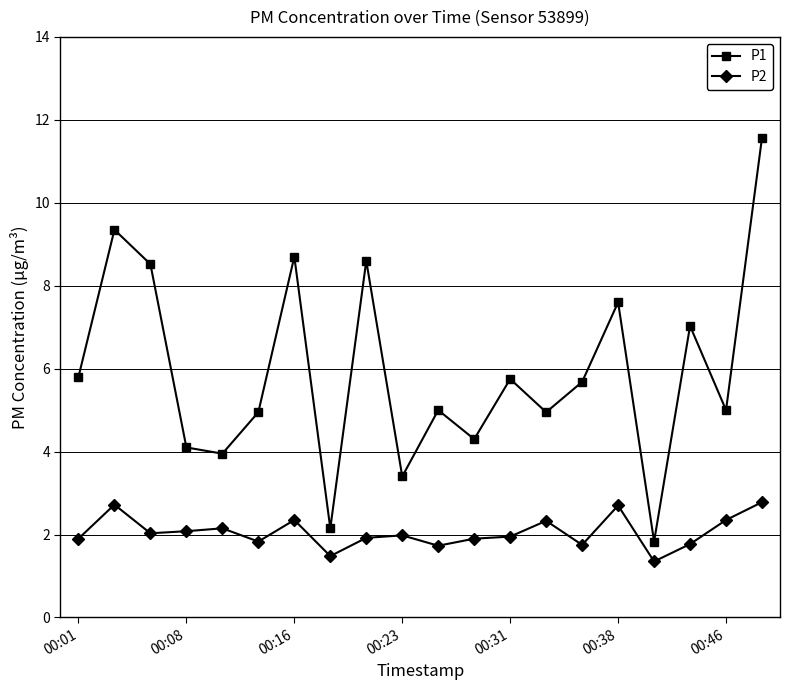

How many lines are shown in the chart?

2